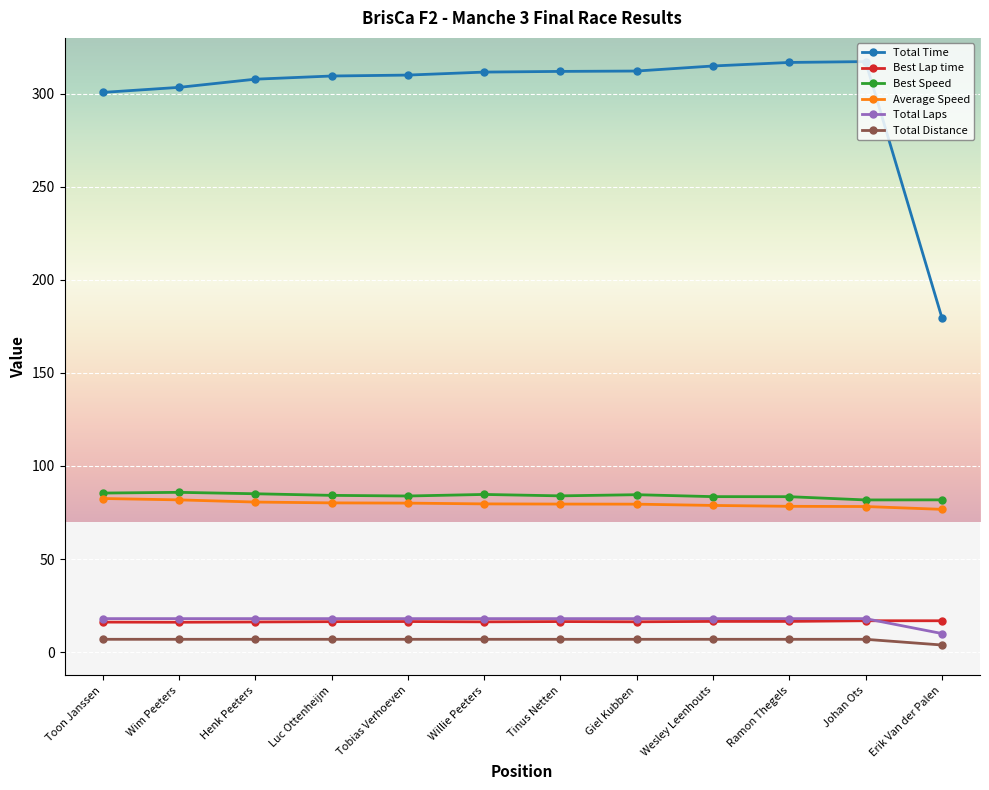

How many distinct data groups are displayed?

6